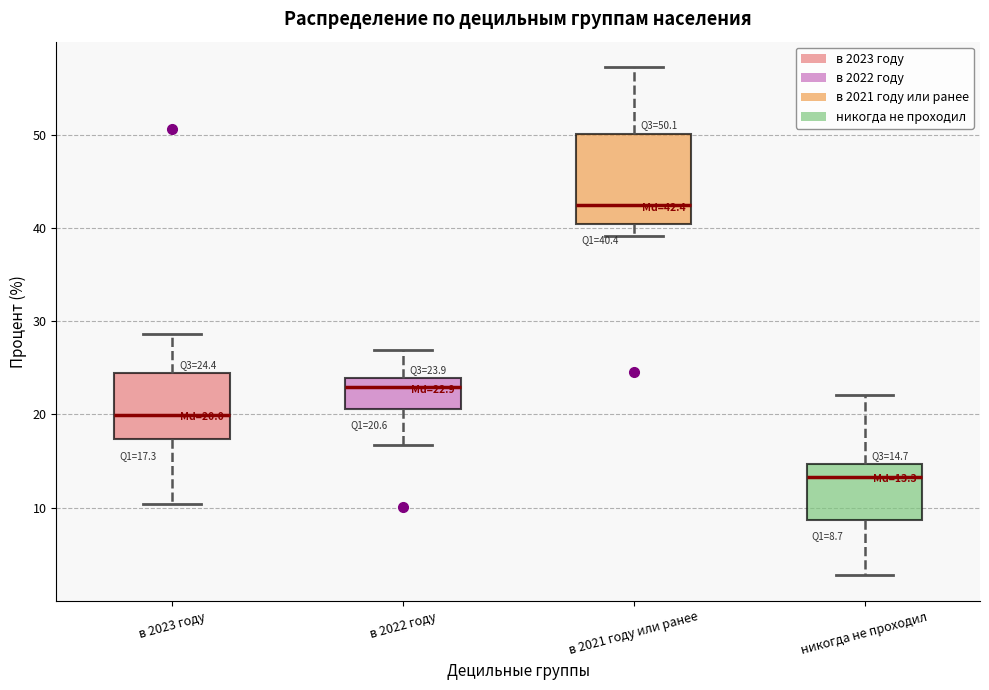

Which box has the highest median line?

в 2021 году или ранее